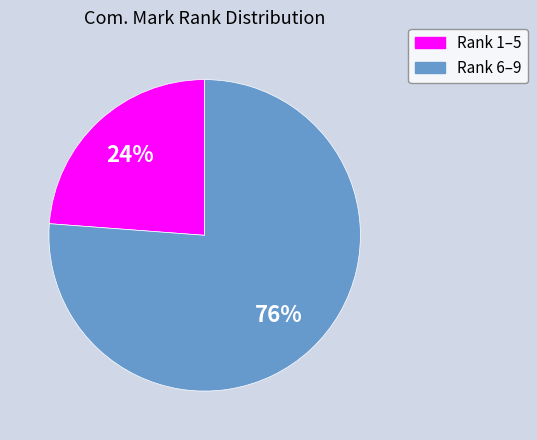

To the nearest percent, what percentage of the pie is Rank 6–9?

76%